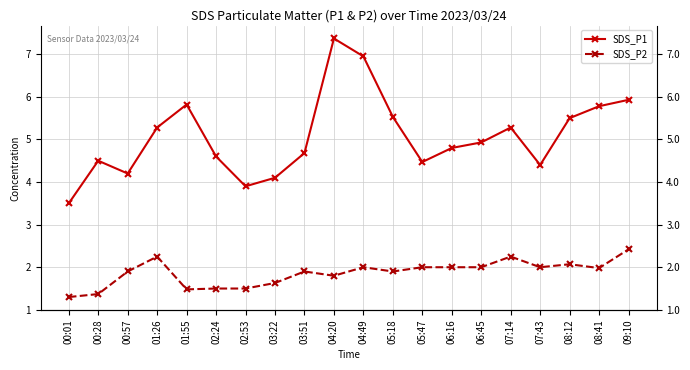

Rank the categories by SDS_P1 value from highest to lowest.

04:20, 04:49, 09:10, 01:55, 08:41, 05:18, 08:12, 01:26, 07:14, 06:45, 06:16, 03:51, 02:24, 00:28, 05:47, 07:43, 00:57, 03:22, 02:53, 00:01